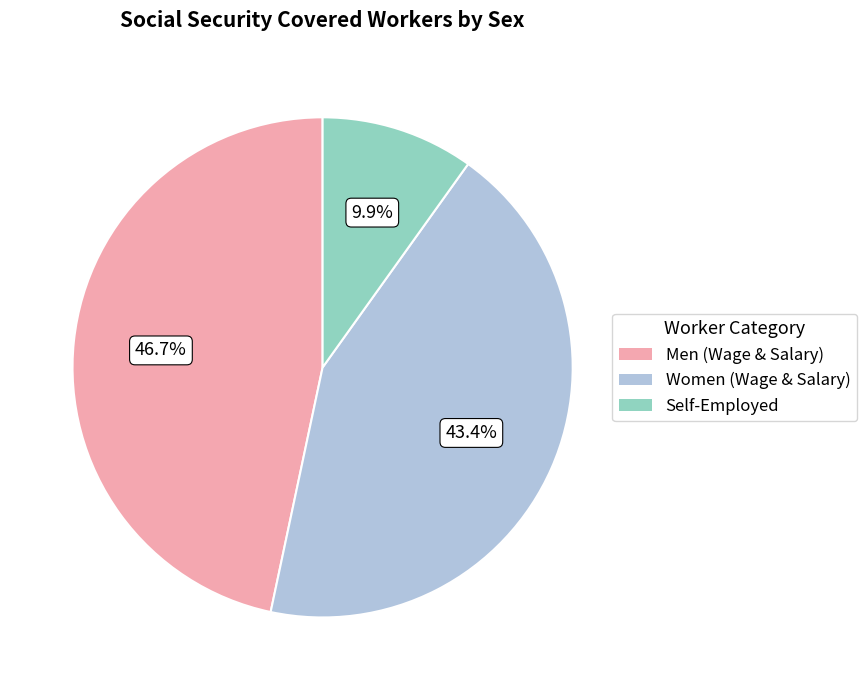

Is there a majority slice in this chart?

No